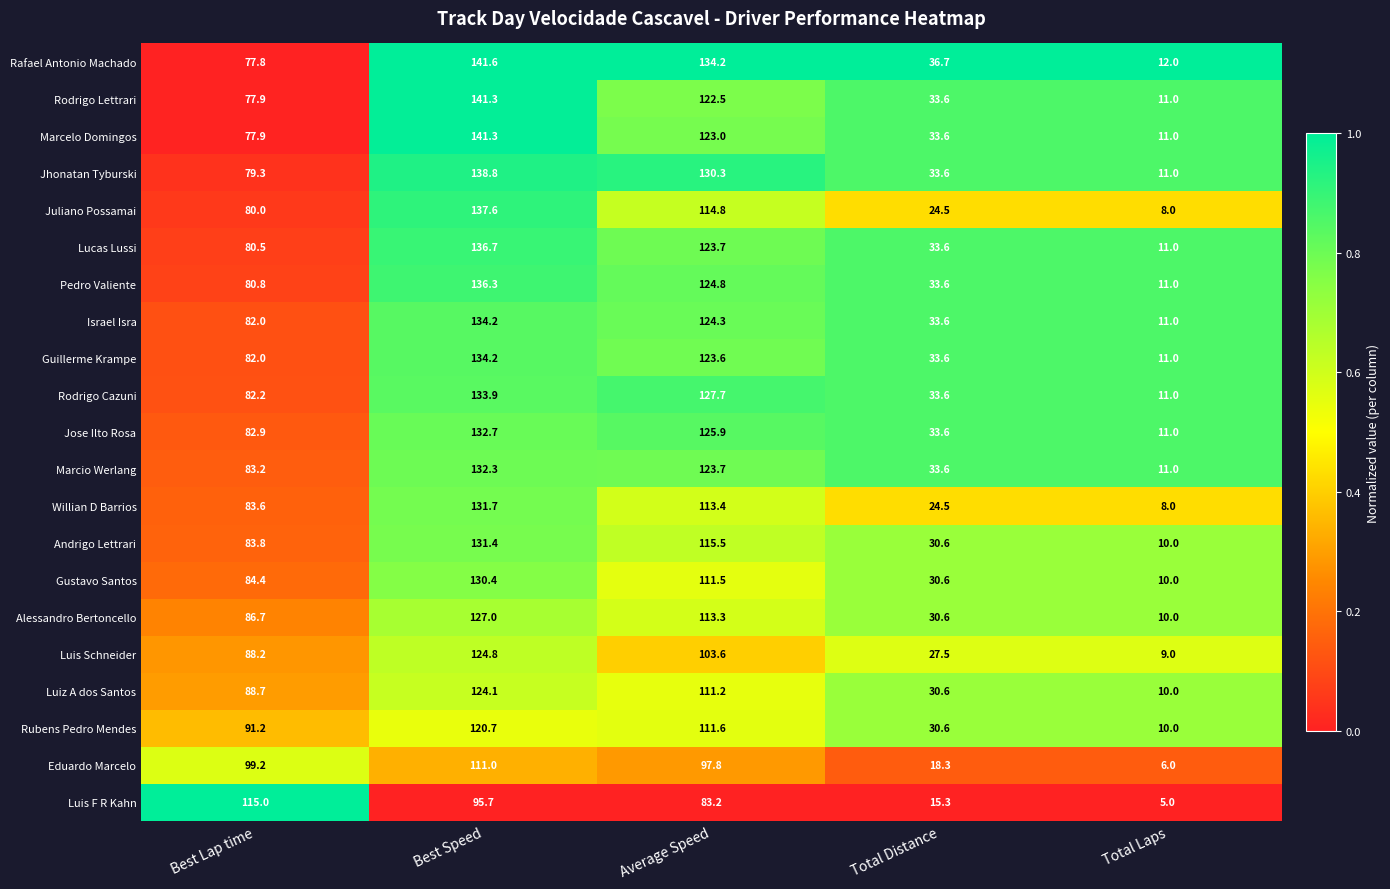

The Marcelo Domingos series shows 133.1 at Best Lap time. True or false?

False